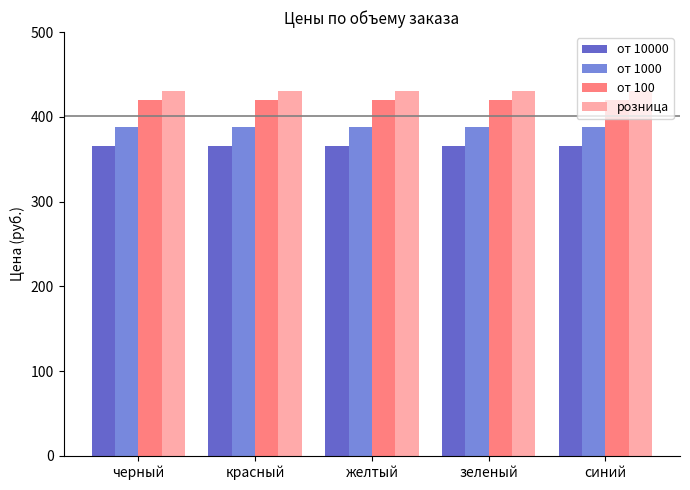

Reading left to right, what are all the values shown in this chart?

от 10000: 366	366	366	366	366
от 1000: 388	388	388	388	388
от 100: 420	420	420	420	420
розница: 430	430	430	430	430